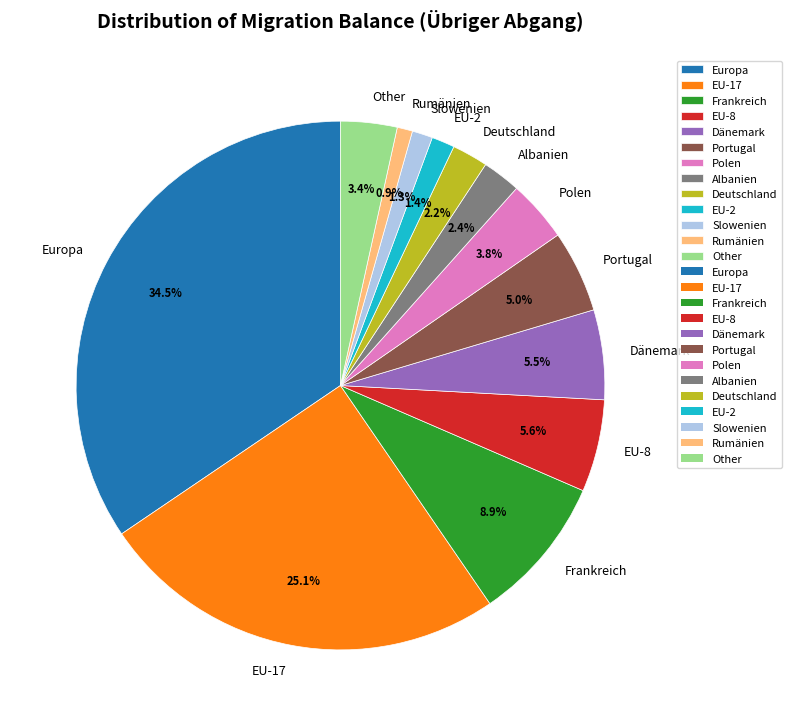

What is the largest slice in the pie chart?

Europa